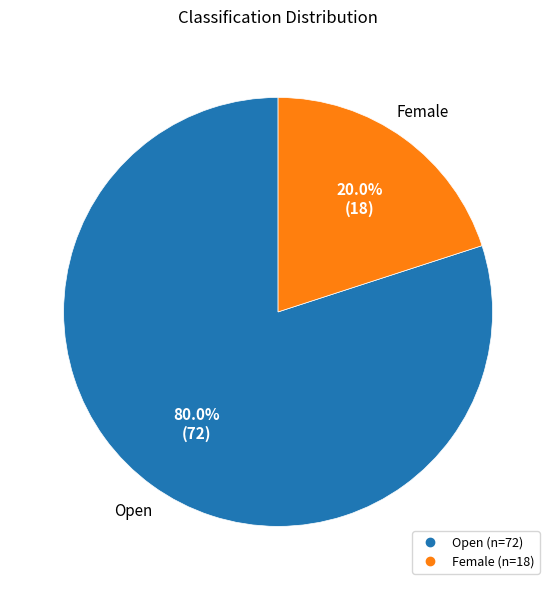

What is the largest slice in the pie chart?

Open